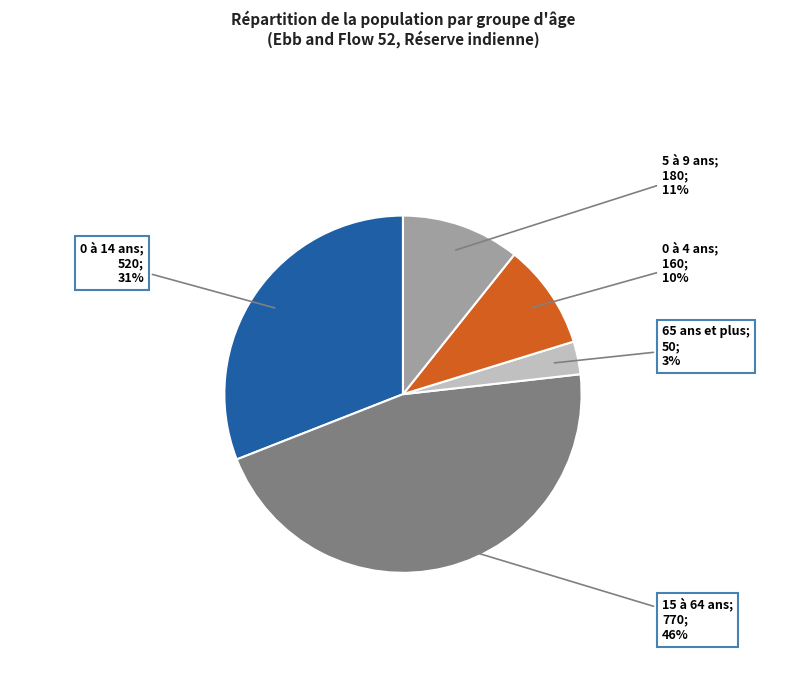

Is there a majority slice in this chart?

No